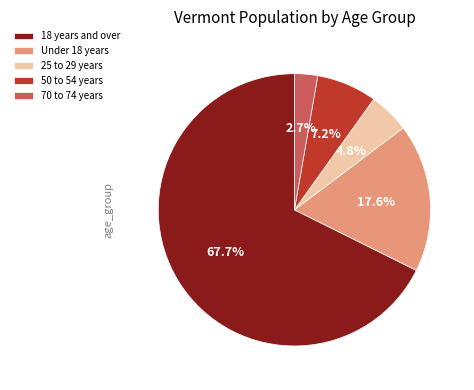

How many slices are in this pie chart?

5